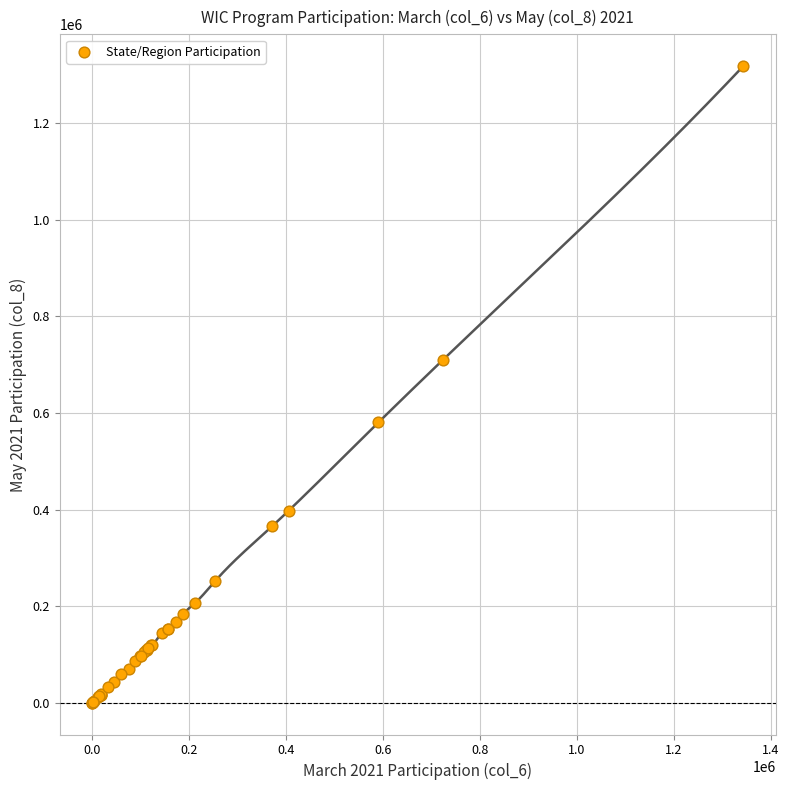

What Y value in the scatter plot is closest to 659294?

710888